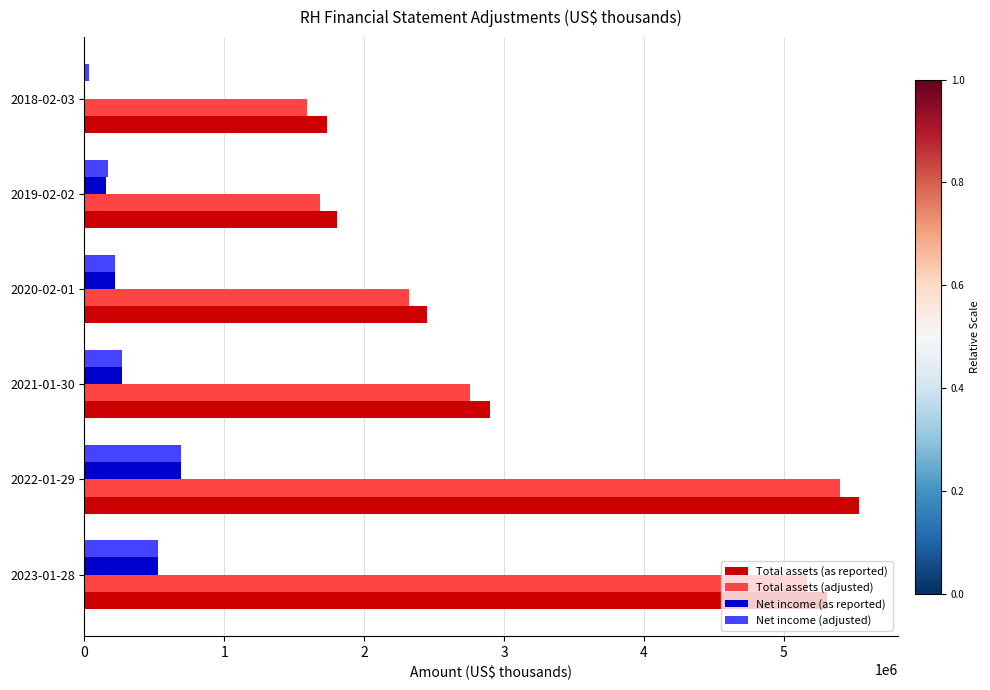

Where is Net income (as reported) nearest to the value 345363?

2021-01-30